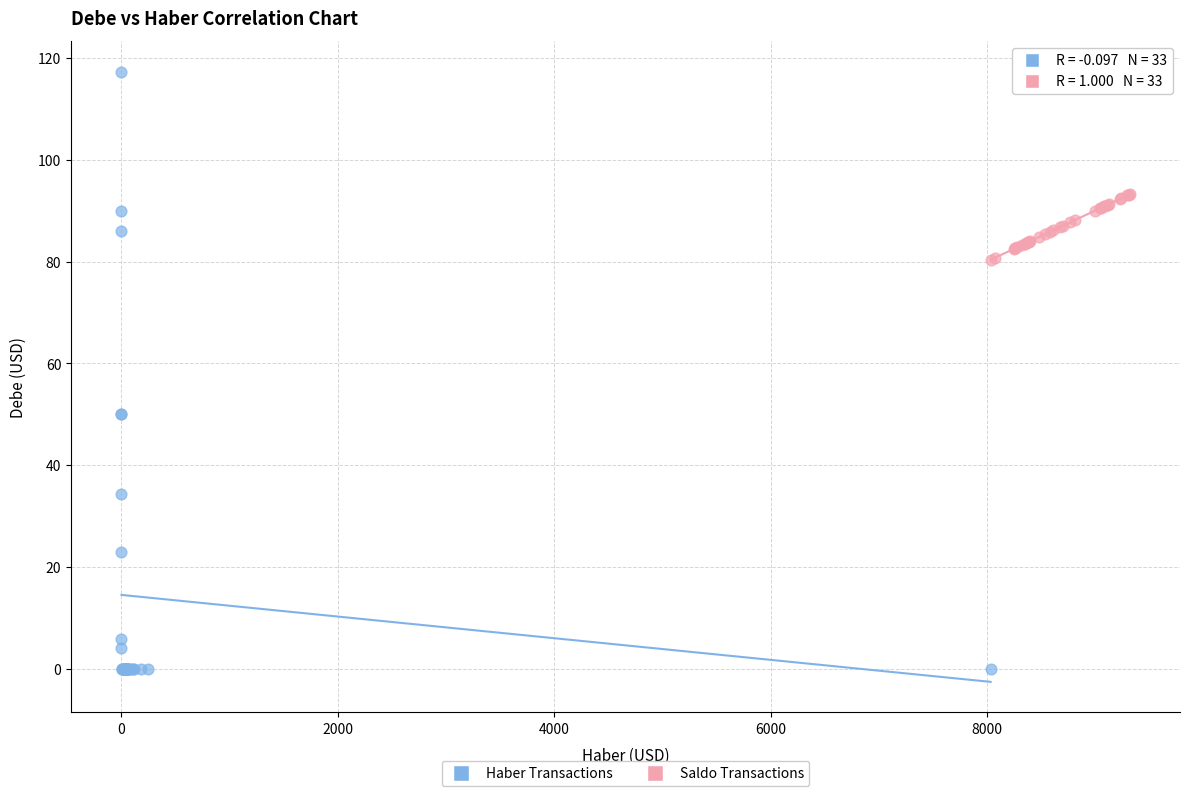

Which series has the widest spread of Y values?

Haber Transactions